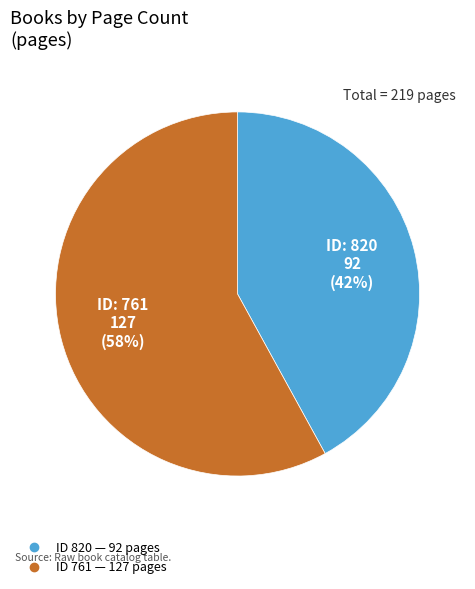

How many slices are in this pie chart?

2